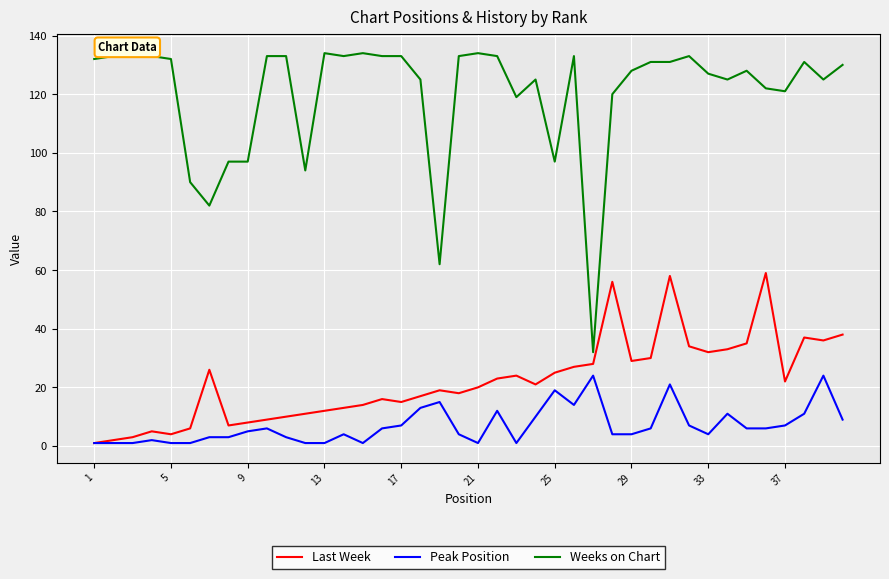

How many values in the Peak Position series are below 6?

20